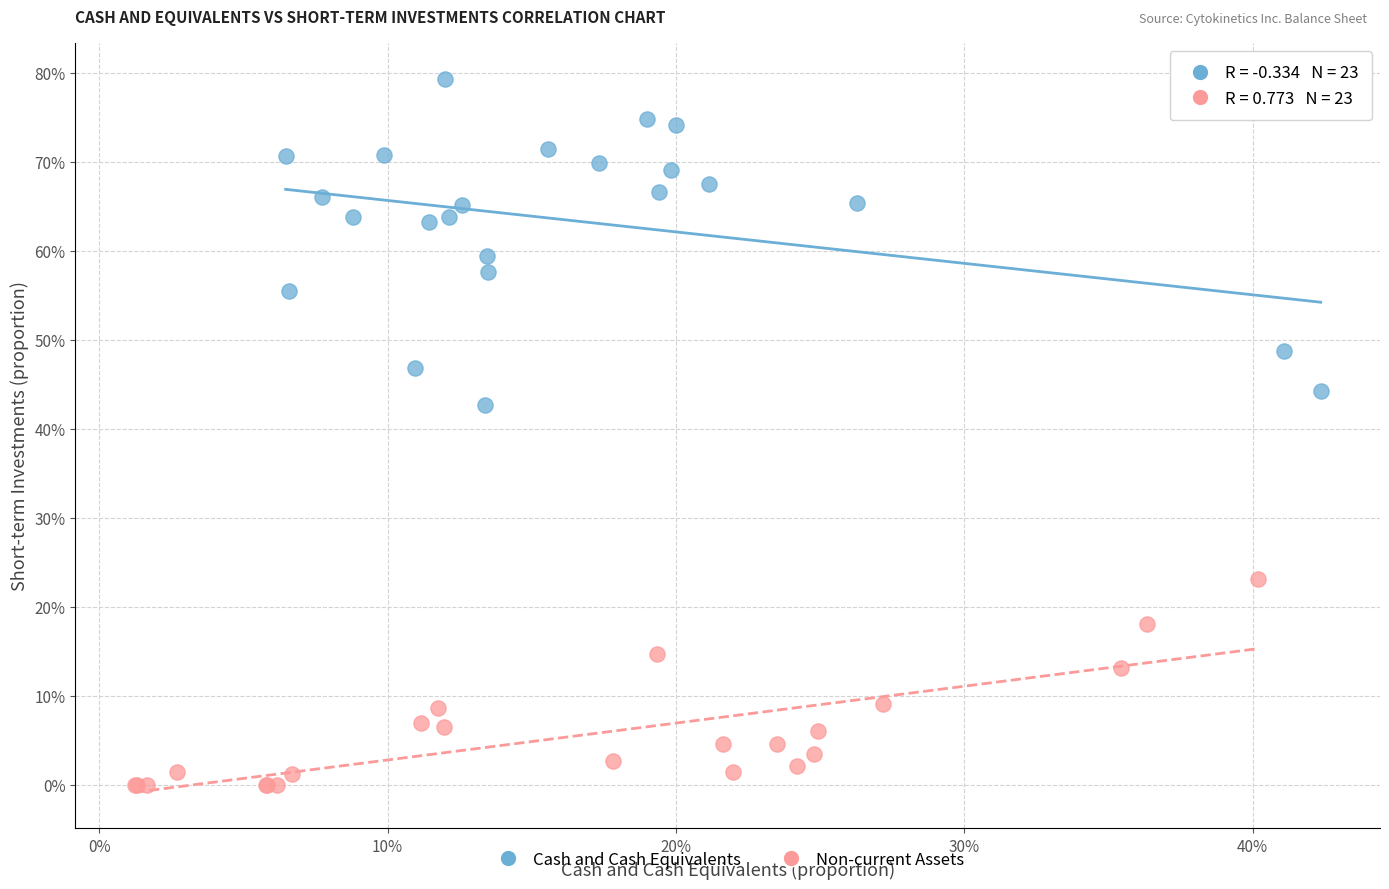

What are all the series names shown in the legend?

Cash and Cash Equivalents, Non-current Assets